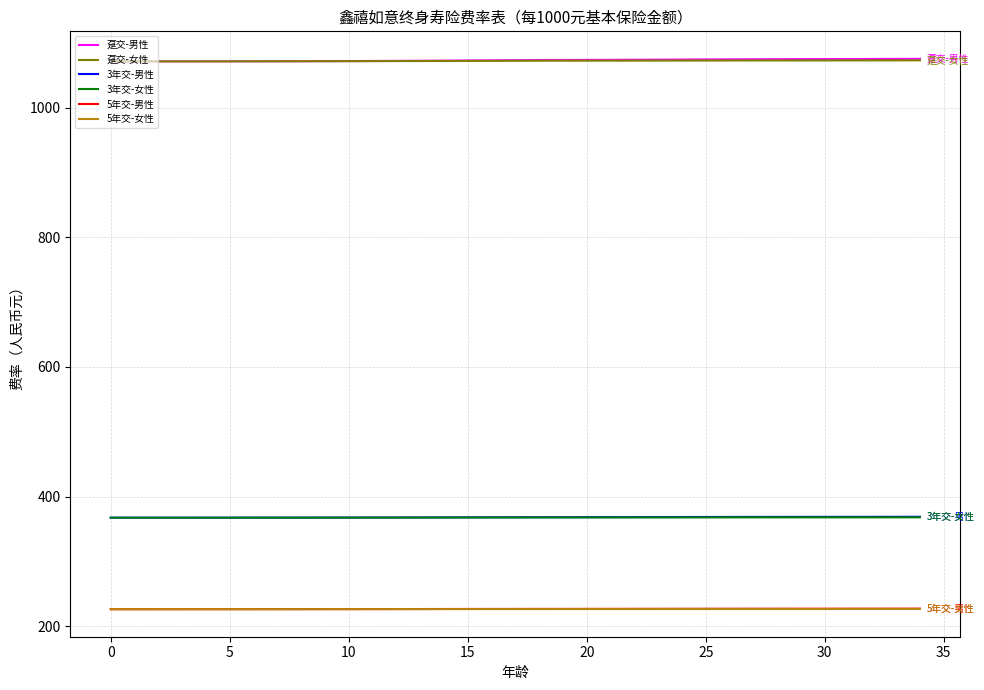

True or false: 3年交-男性 and 趸交-男性 intersect in this chart.

False